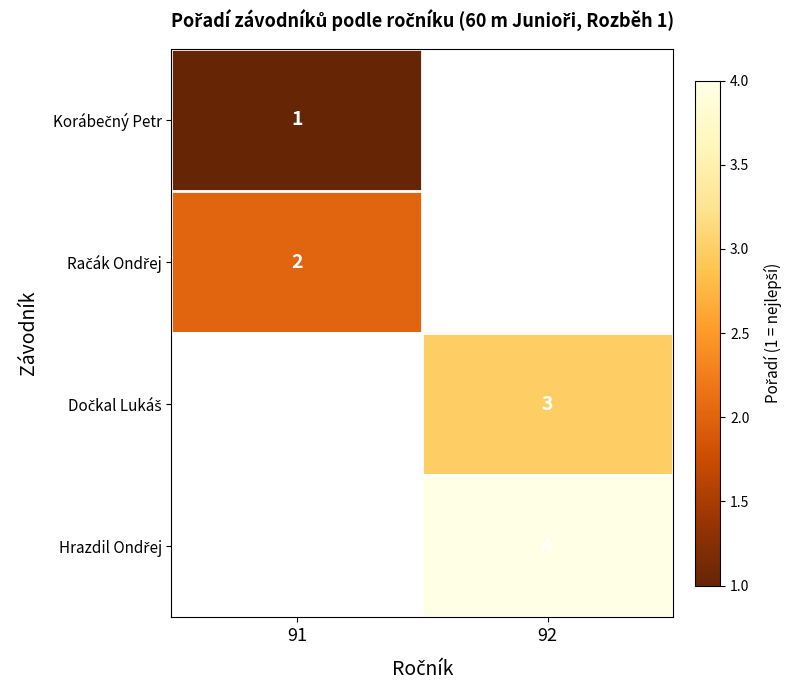

Is it true that Dočkal Lukáš equals 4.5 at 92?

False